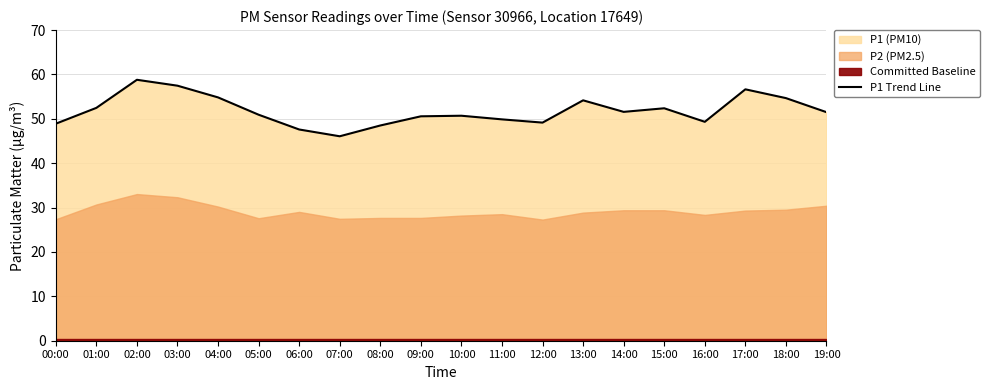

True or false: there are more than 1 points higher than both neighbors.

True